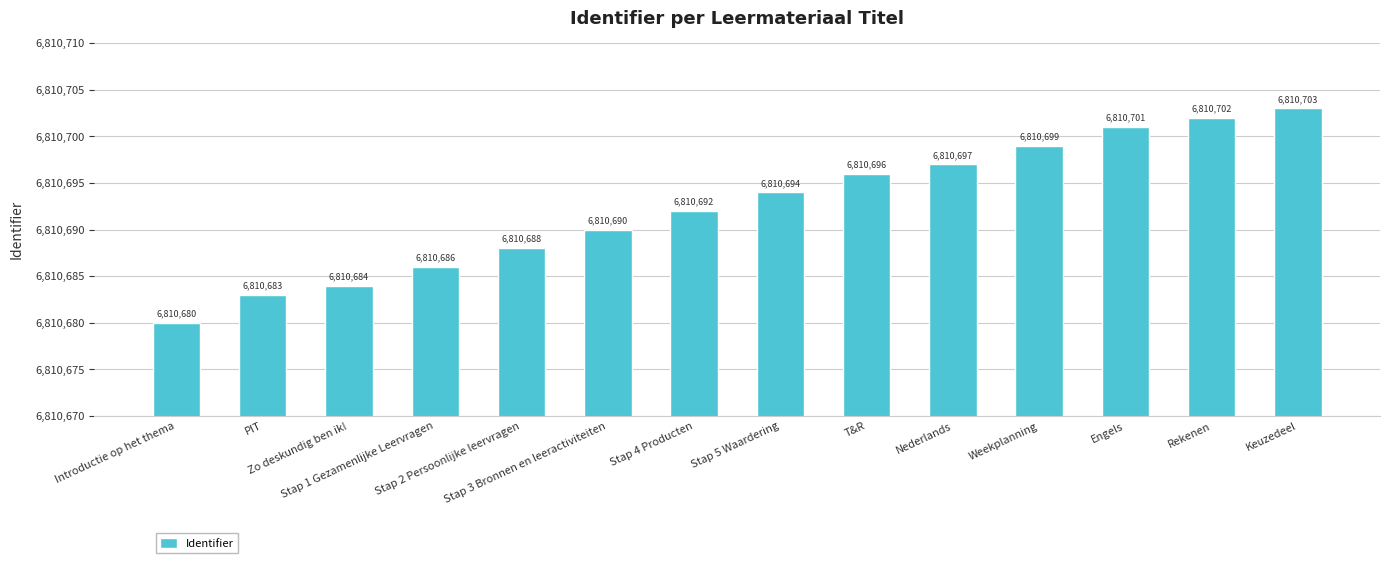

List the labels in order of value, largest first.

Keuzedeel, Rekenen, Engels, Weekplanning, Nederlands, T&R, Stap 5 Waardering, Stap 4 Producten, Stap 3 Bronnen en leeractiviteiten, Stap 2 Persoonlijke leervragen, Stap 1 Gezamenlijke Leervragen, Zo deskundig ben ik!, PIT, Introductie op het thema